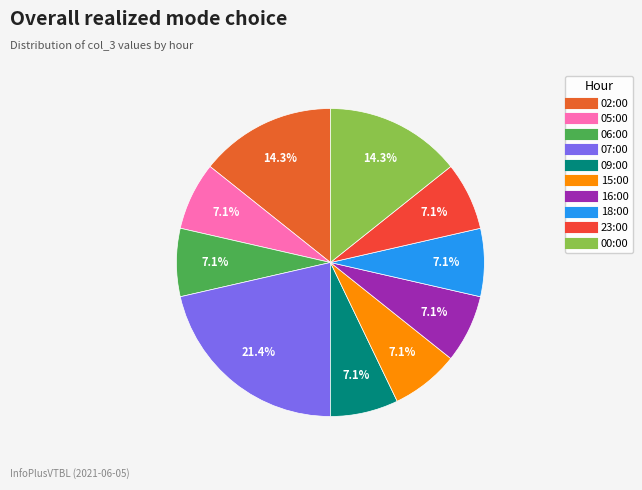

Is there any slice that represents more than half of the pie?

No